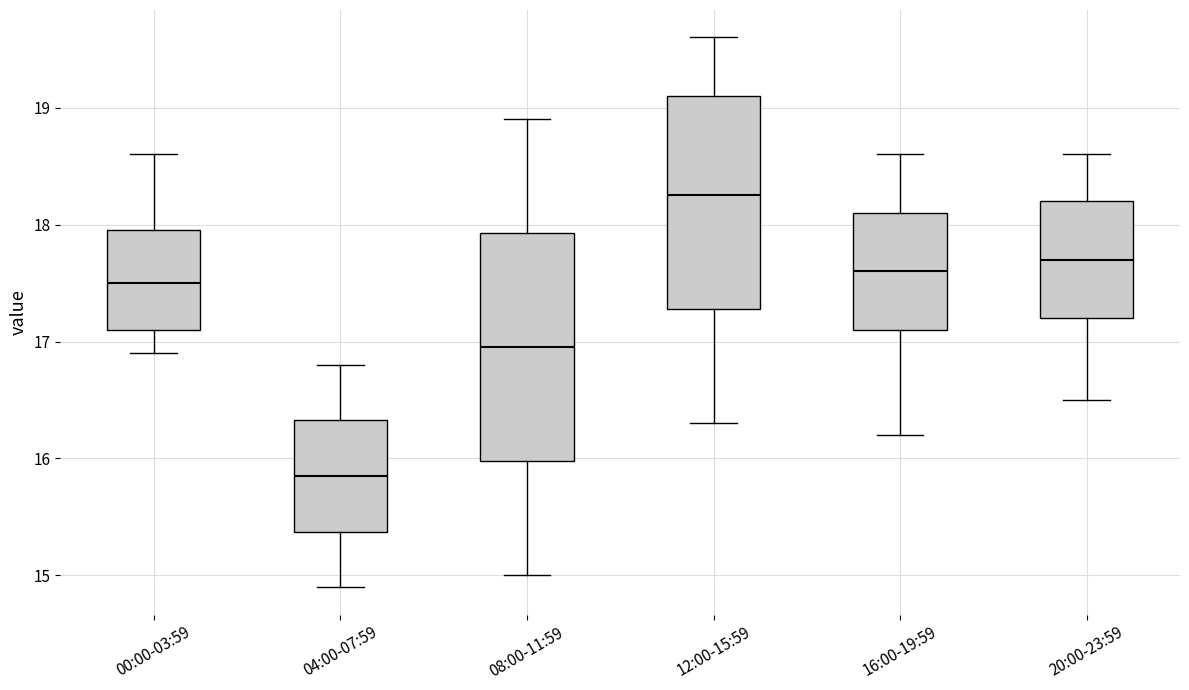

Which box has the lowest median line?

04:00-07:59